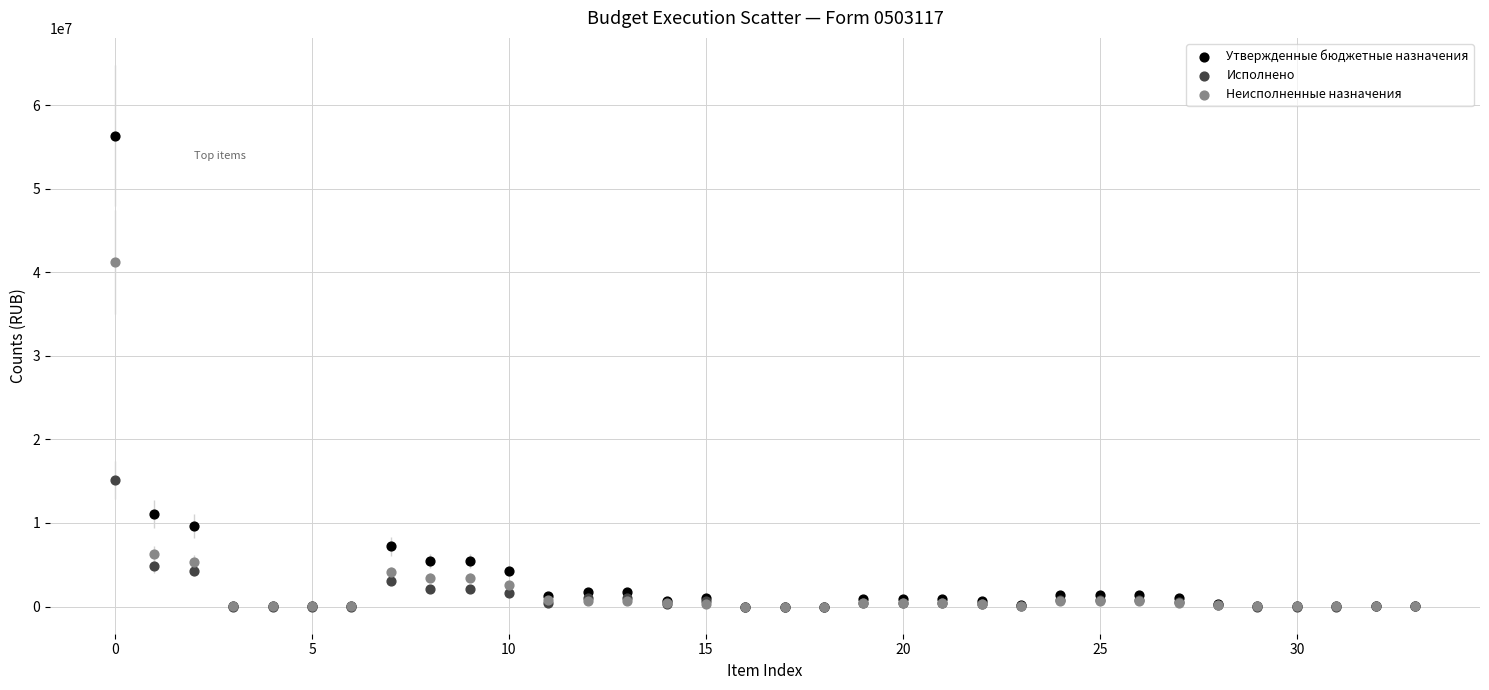

Which series contains the highest Y value?

Утвержденные бюджетные назначения